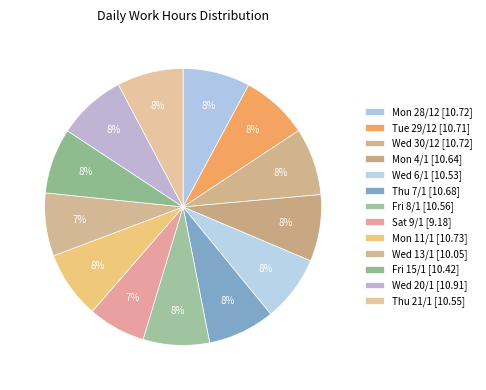

Count the number of slices in the pie.

13